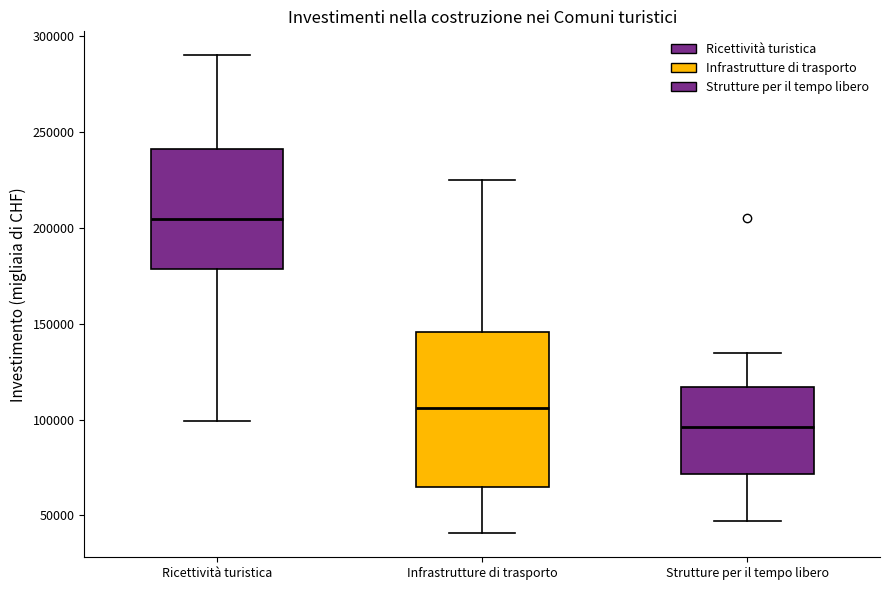

Which box is the tallest, from its lower edge to its upper edge?

Infrastrutture di trasporto